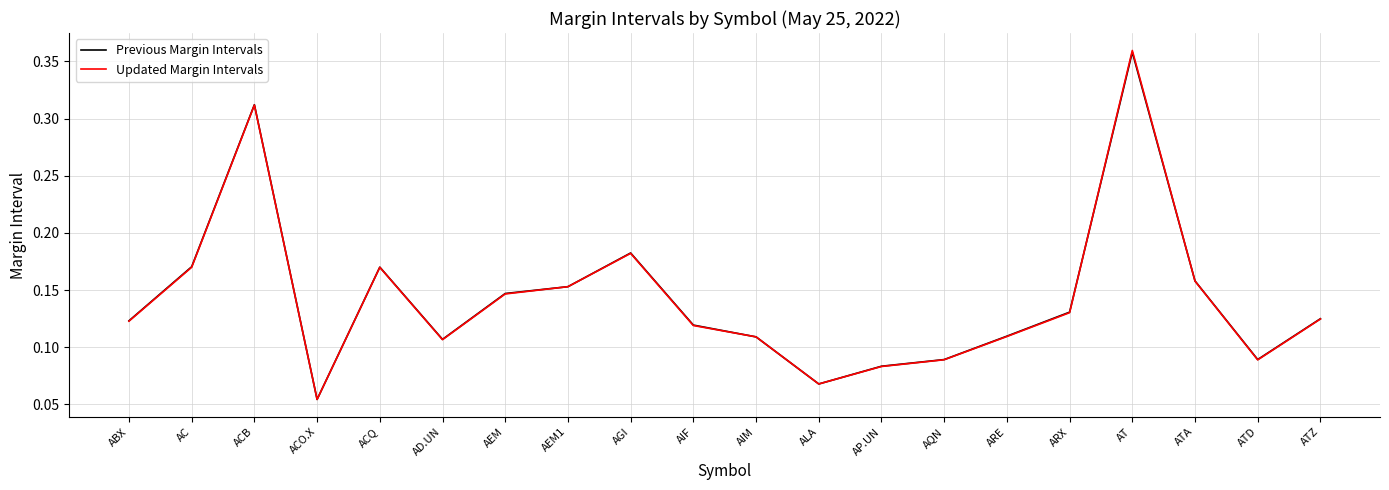

Which series has the largest range (max minus min)?

Updated Margin Intervals